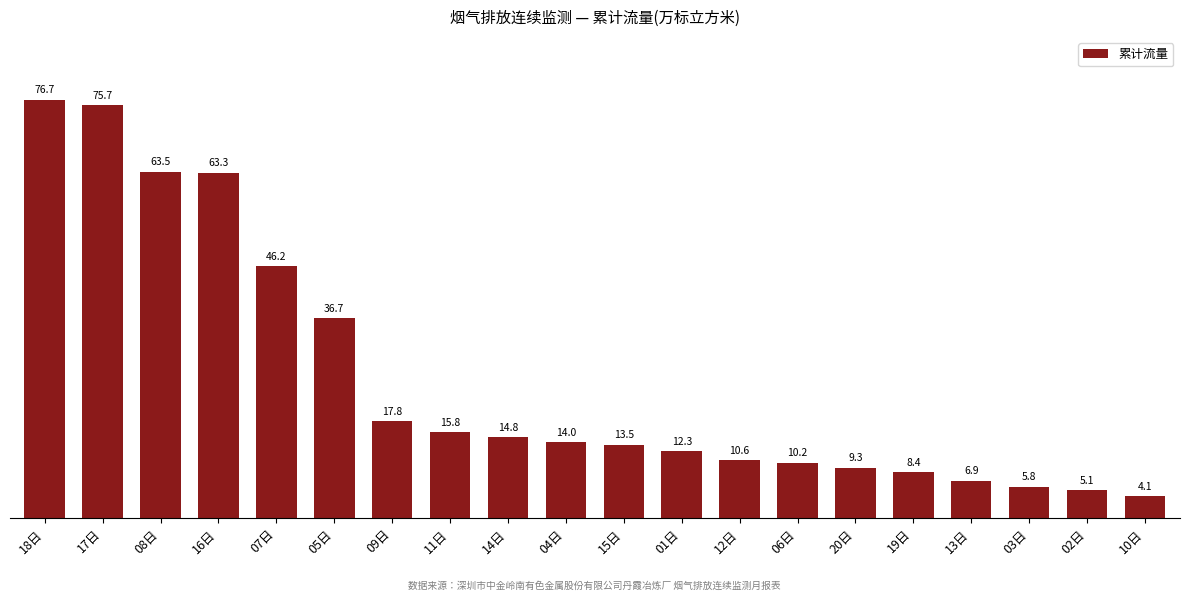

What position from the right is 09日?

14